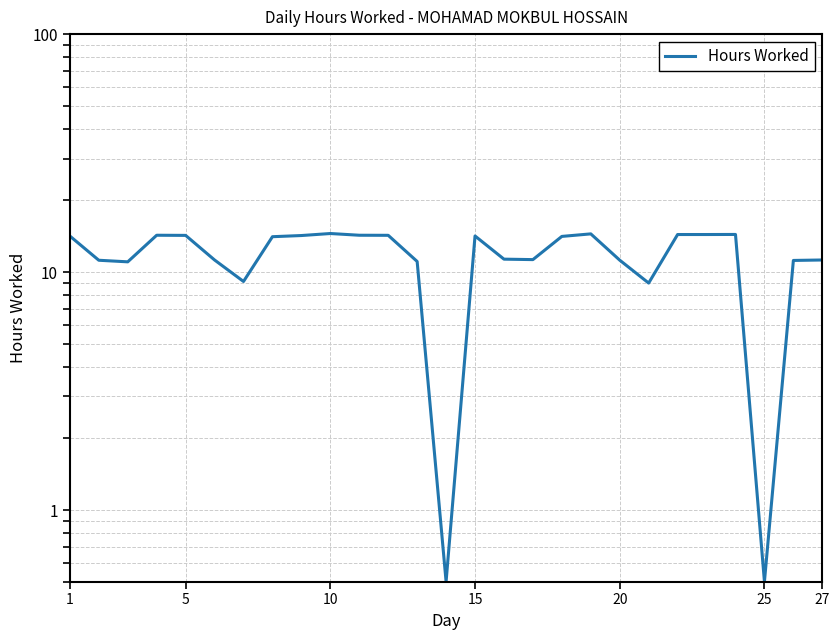

How many data points are less than 14?

13